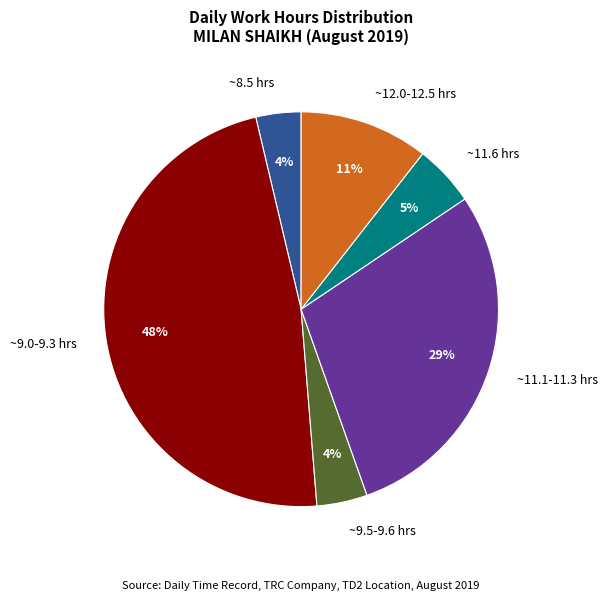

Between ~12.0-12.5 hrs and ~8.5 hrs, which is larger?

~12.0-12.5 hrs